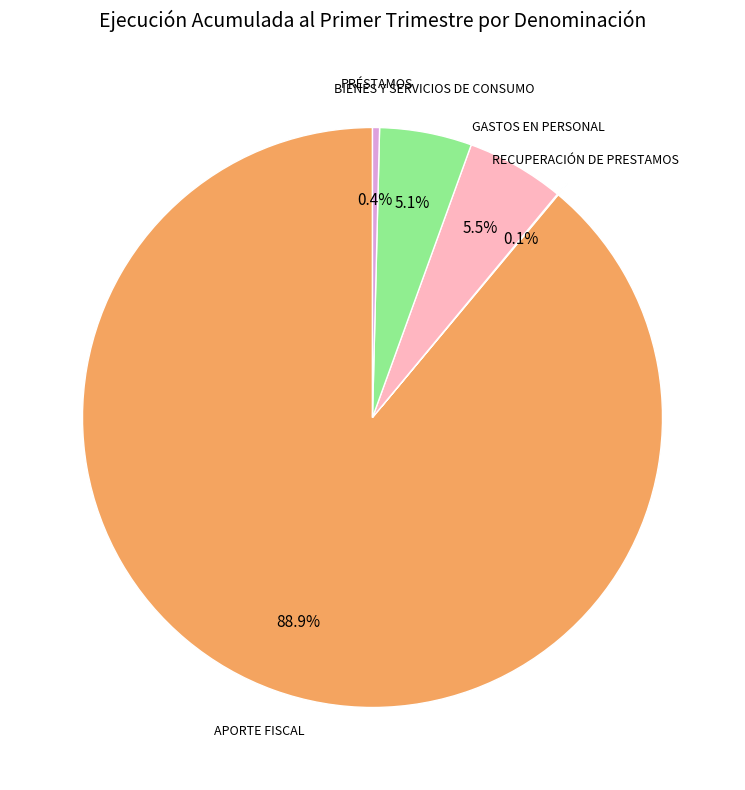

The BIENES Y SERVICIOS DE CONSUMO slice represents 5% of the pie. True or false?

True